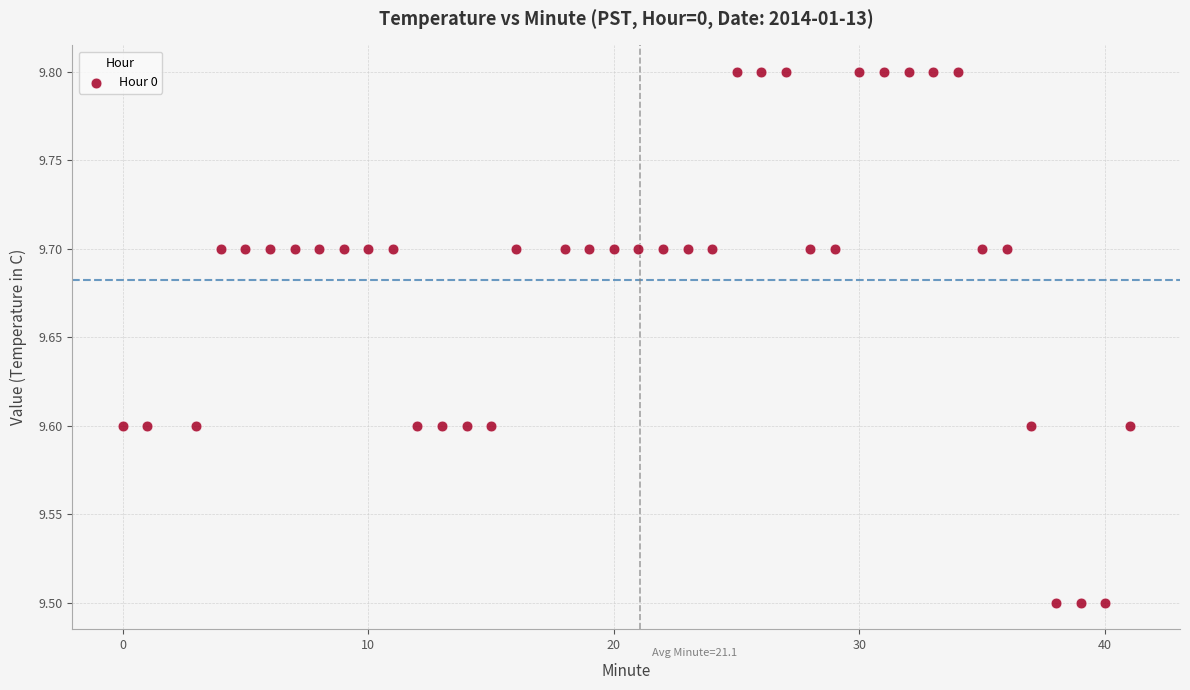

What is the range of X values (max minus min)?

41.0